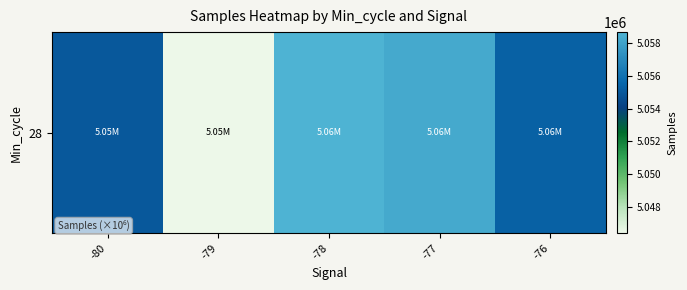

True or false: the data shows 5058249.0 at -77.

True